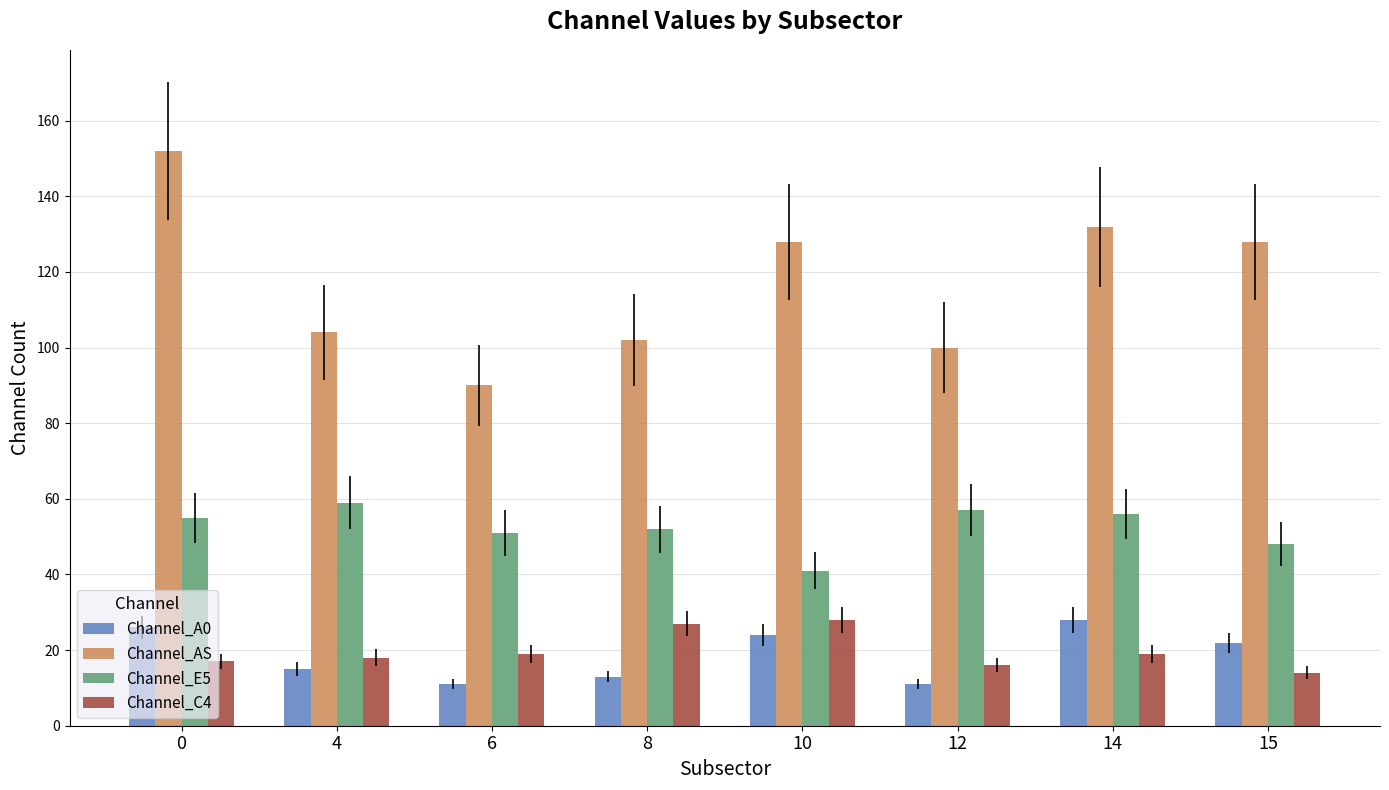

The value of Channel_AS at 8 is 102. True or false?

True